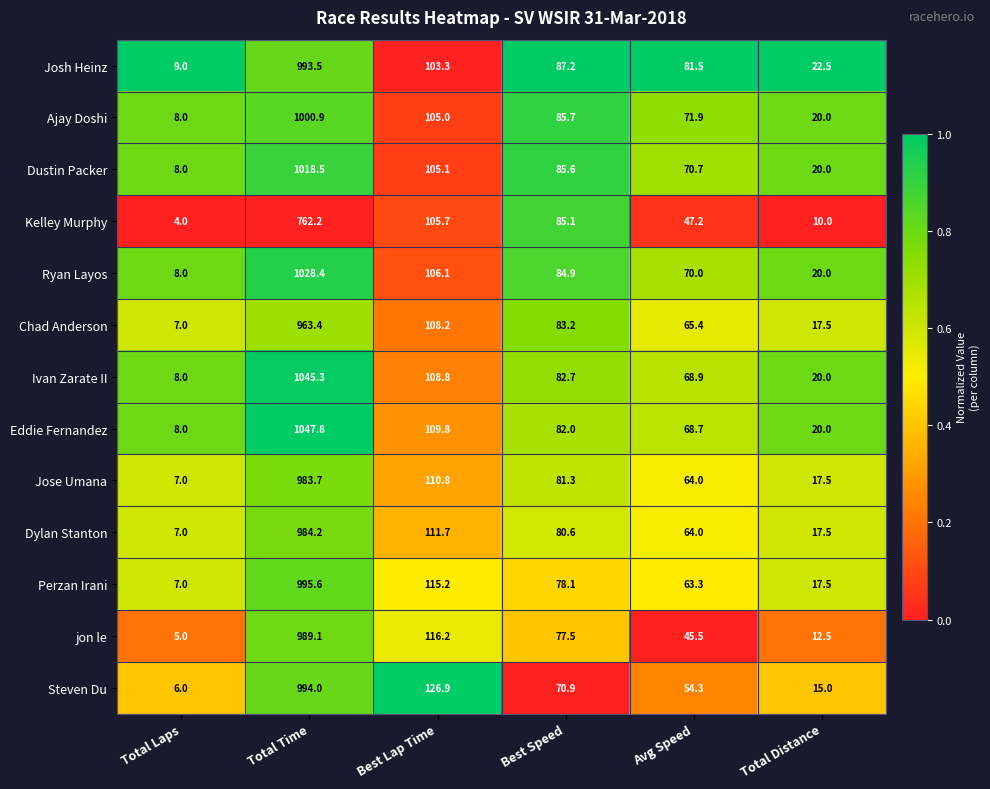

What is the difference between the highest and lowest values at Avg Speed?

36.0